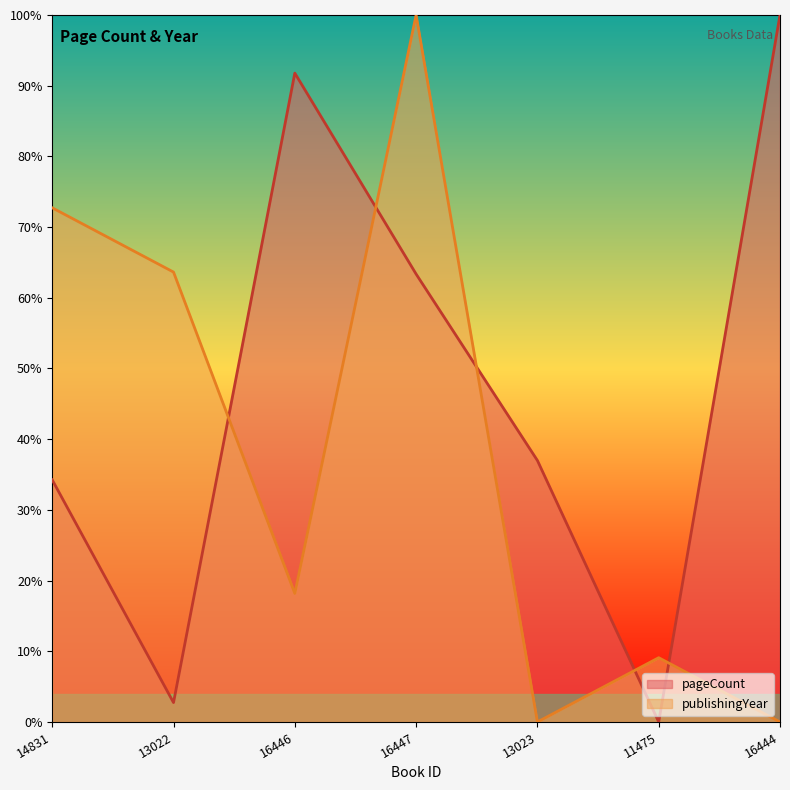

How many lines are shown in the chart?

2